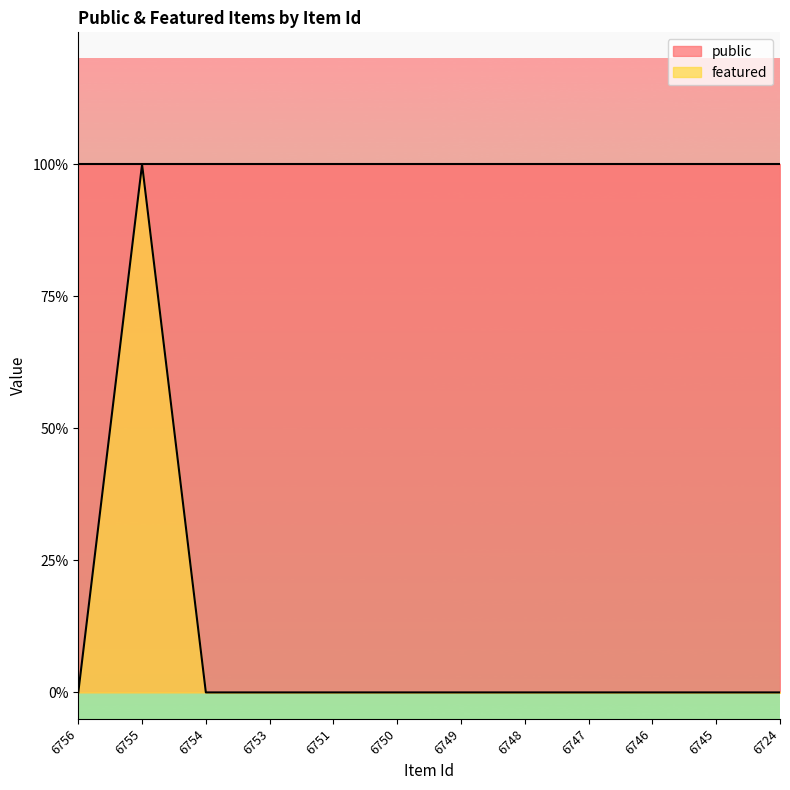

List the labels in order of value, smallest first.

6756, 6754, 6753, 6751, 6750, 6749, 6748, 6747, 6746, 6745, 6724, 6755